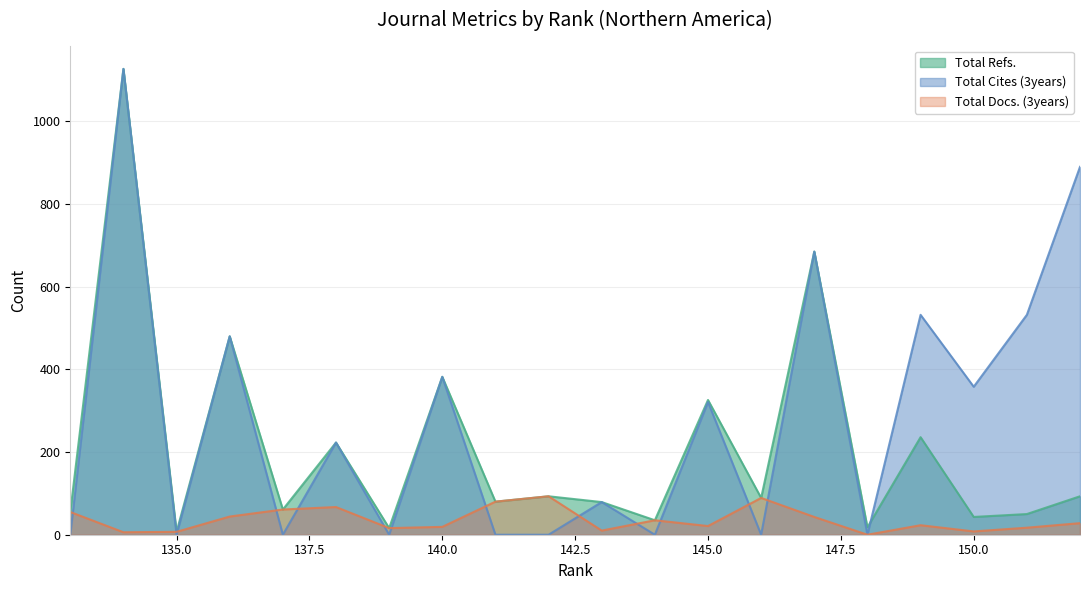

What is the spread (max minus min) of values at 140?

363